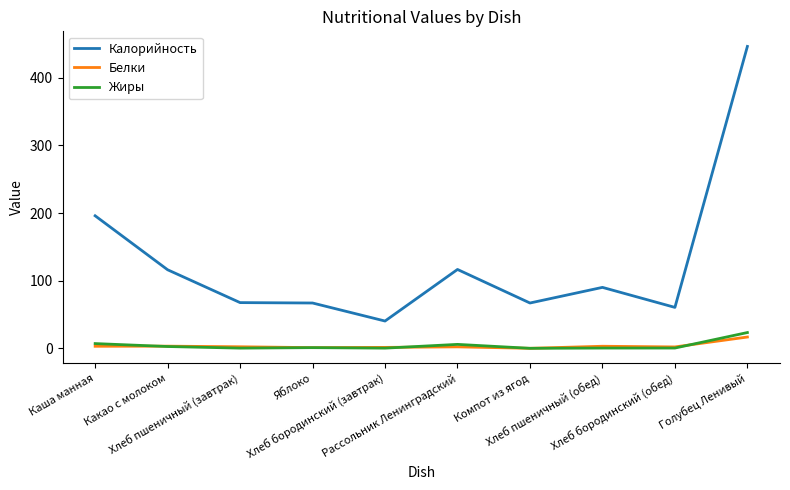

Does the chart have visible grid lines?

No